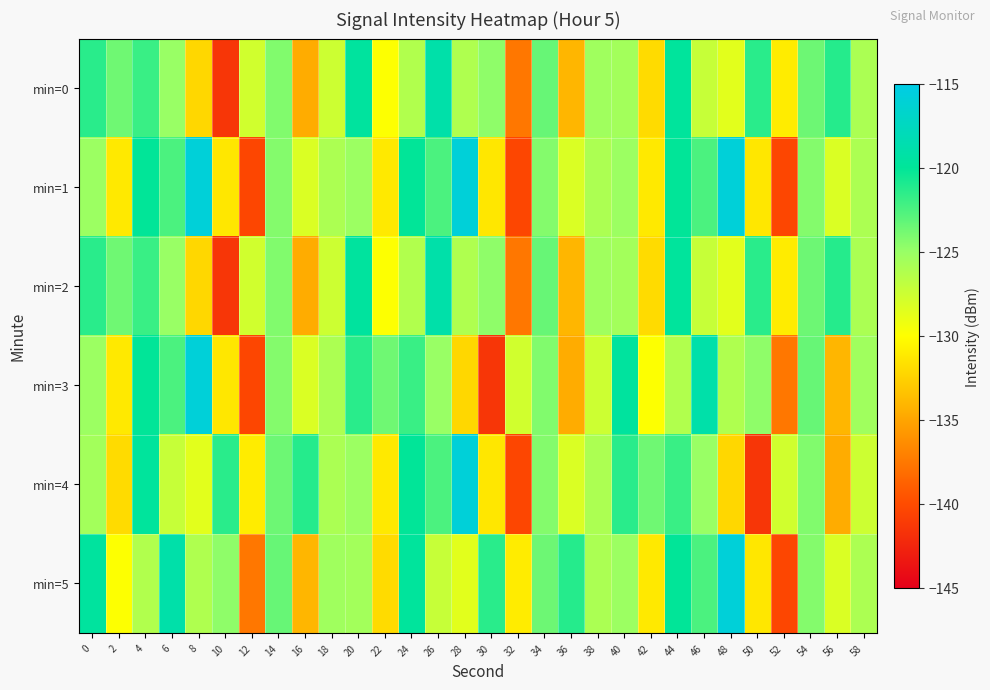

Which series has the largest total across all categories?

min=5